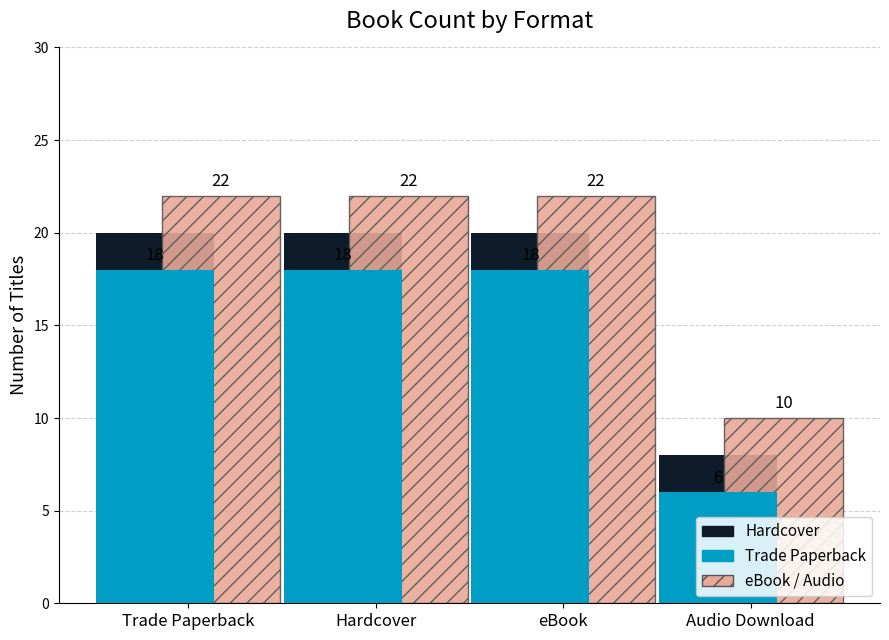

Rank the series by their maximum value, from highest to lowest.

eBook / Audio, Hardcover, Trade Paperback